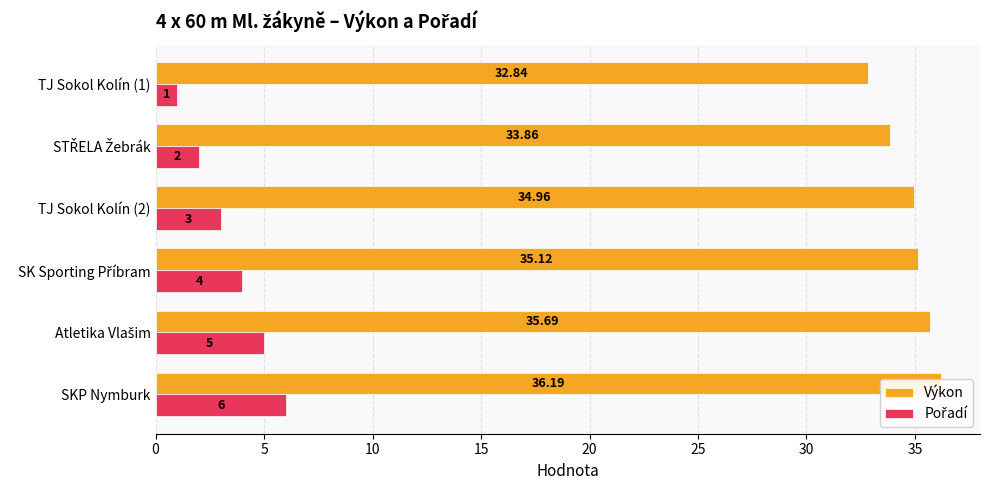

The value of Pořadí at STŘELA Žebrák is 2.0. True or false?

True